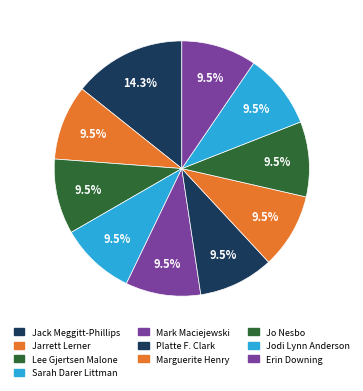

Which category has the biggest portion of the pie?

Jack Meggitt-Phillips